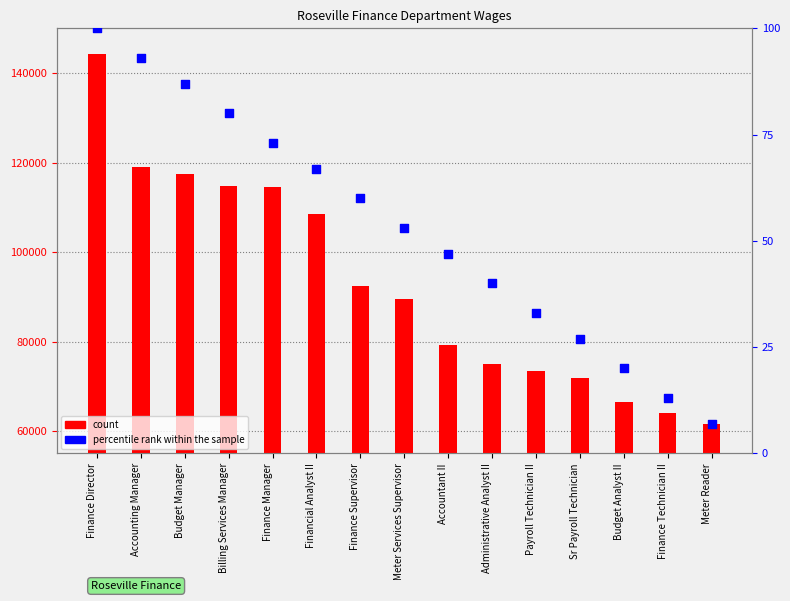

At which category is the sum across all series the highest?

Finance Director